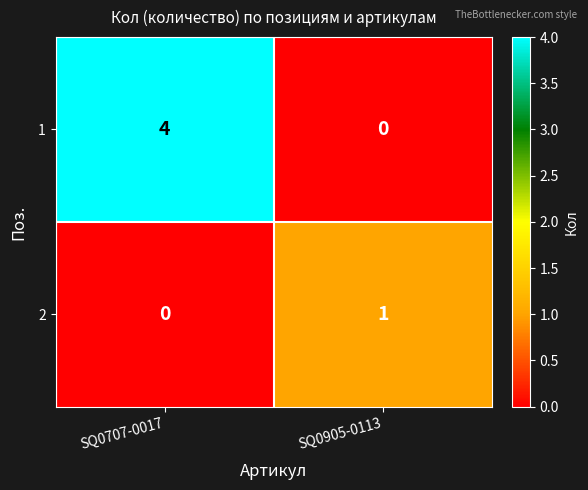

What is the greatest value displayed?

4